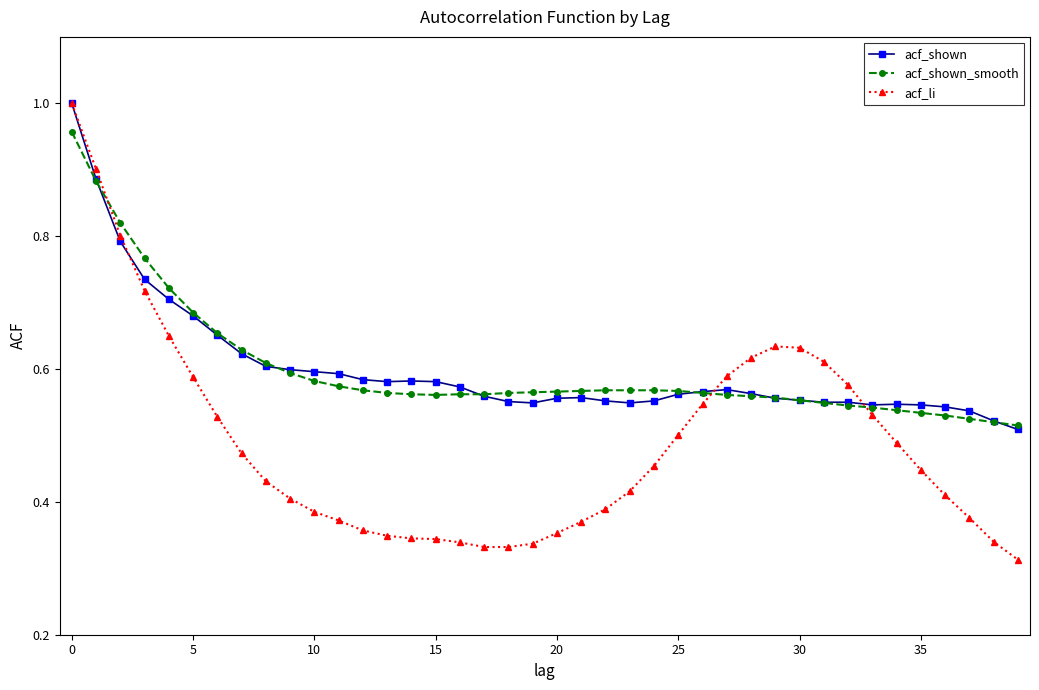

True or false: acf_shown has more than 2 interior local peaks.

True